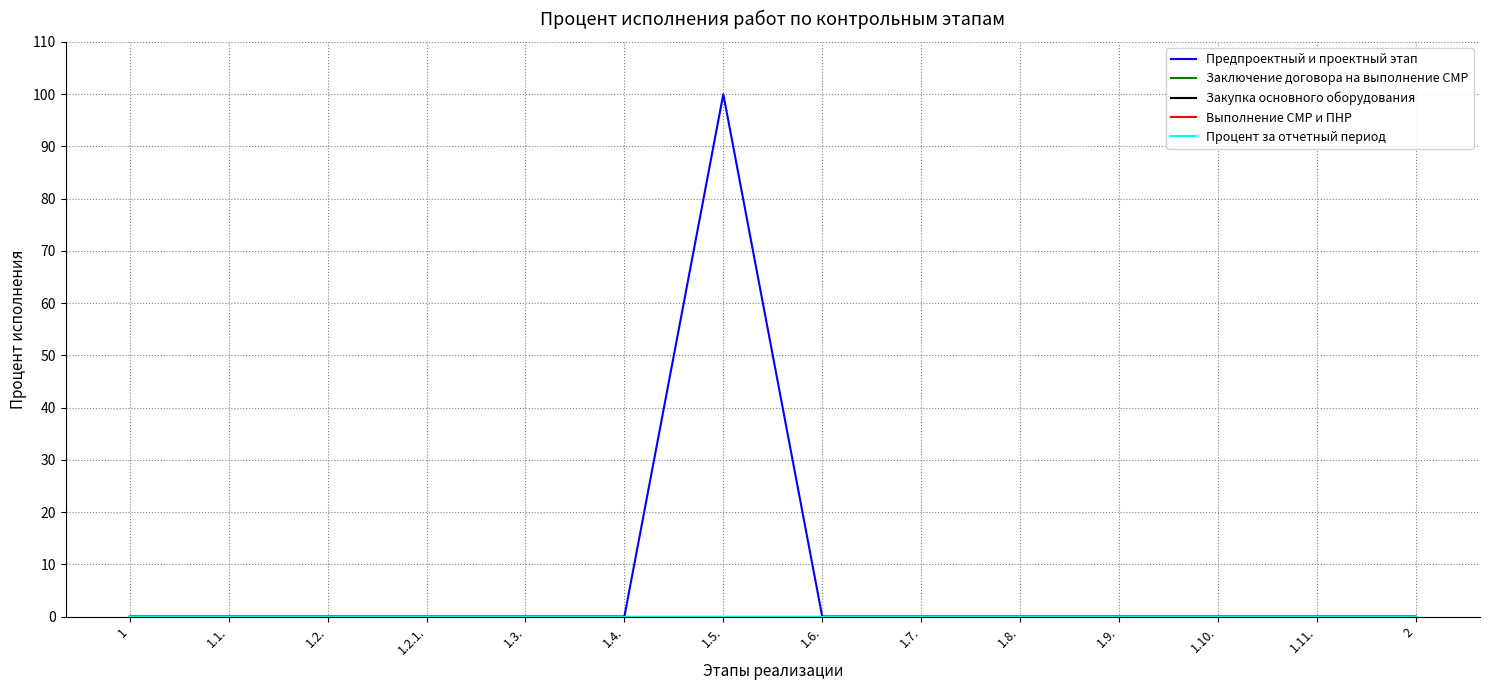

Does the chart display data point markers on the line(s)?

No